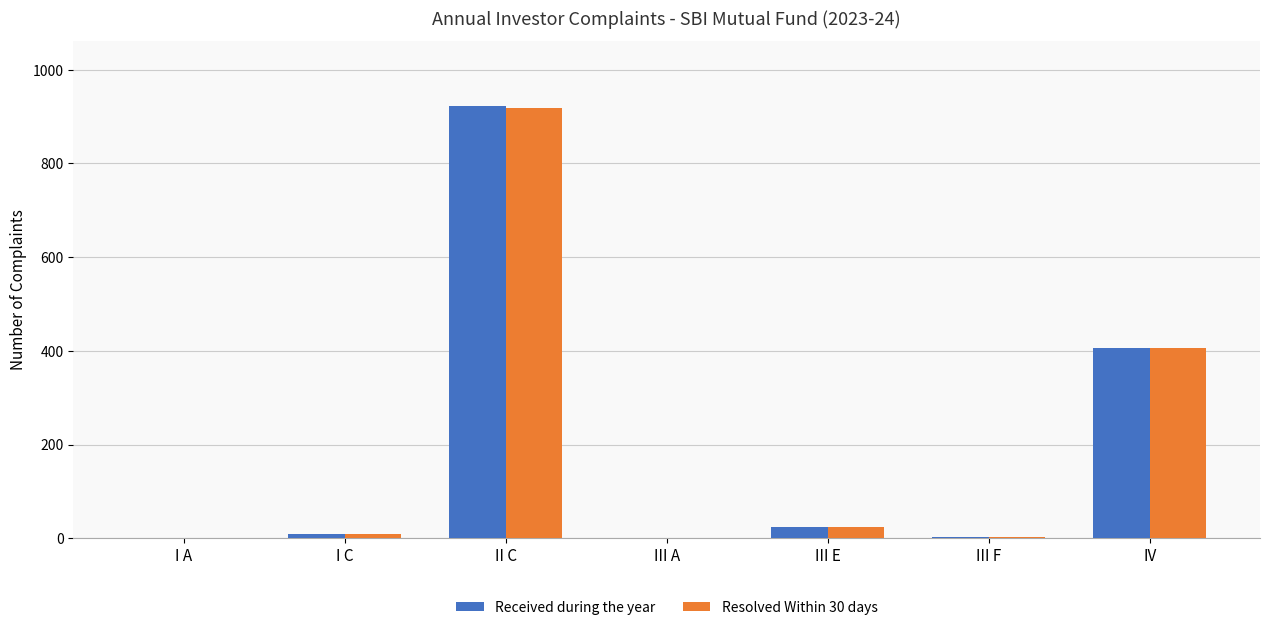

At which label is Resolved Within 30 days closest to 459?

IV